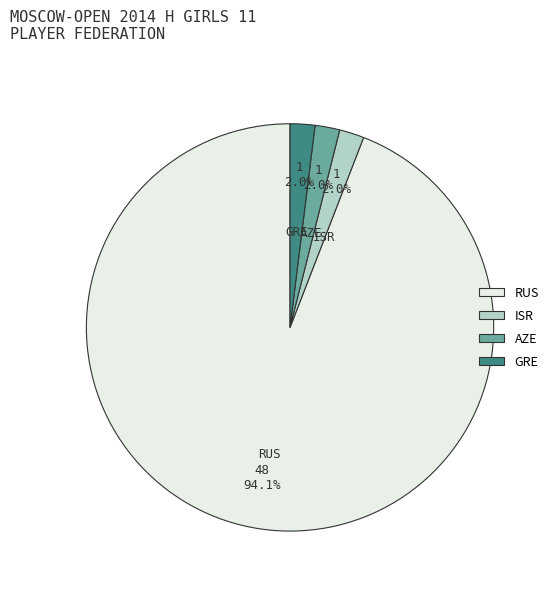

Is there any slice that represents more than half of the pie?

Yes